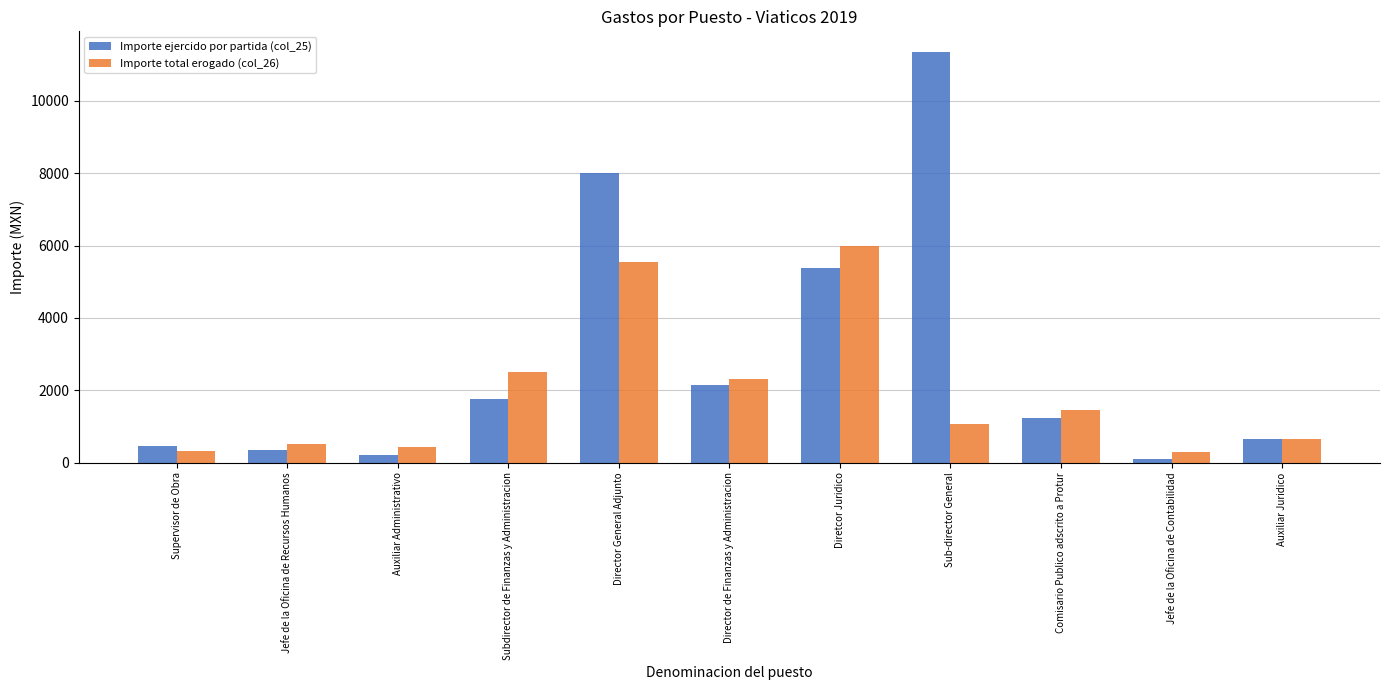

Which category has the lowest value across all series?

Jefe de la Oficina de Contabilidad